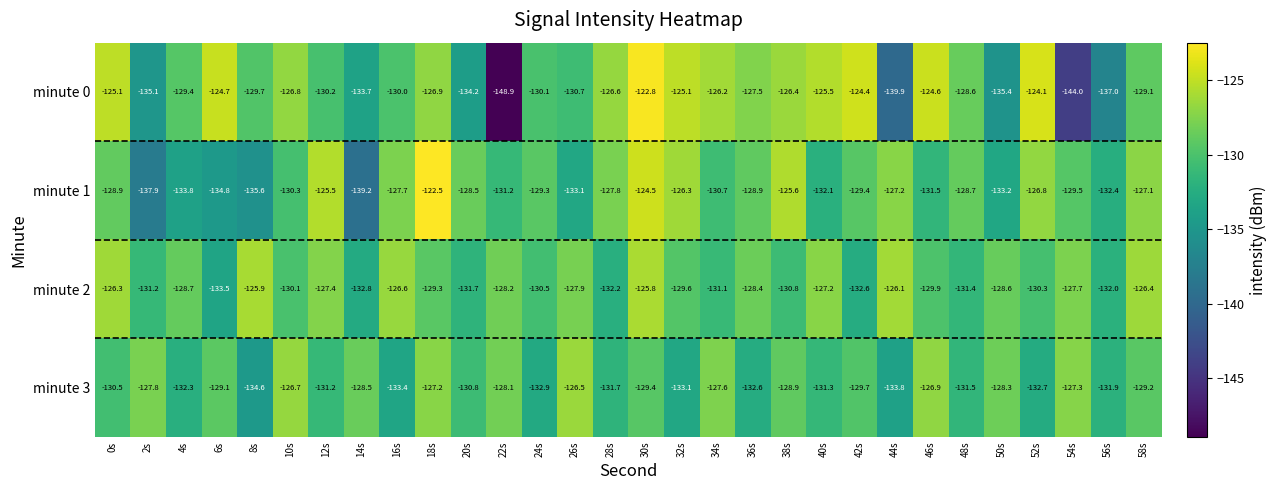

Which category has the lowest value in the minute 1 series?

14s